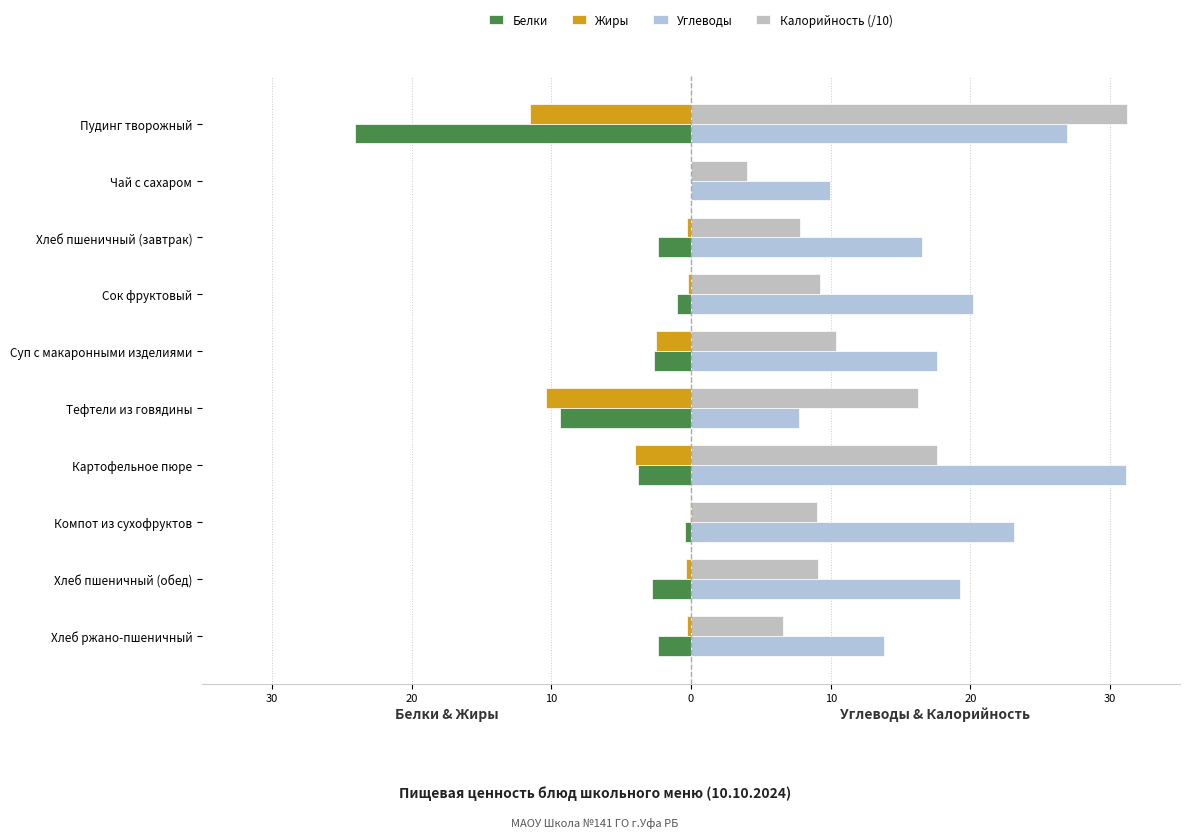

At how many categories does at least one series exceed 3?

10